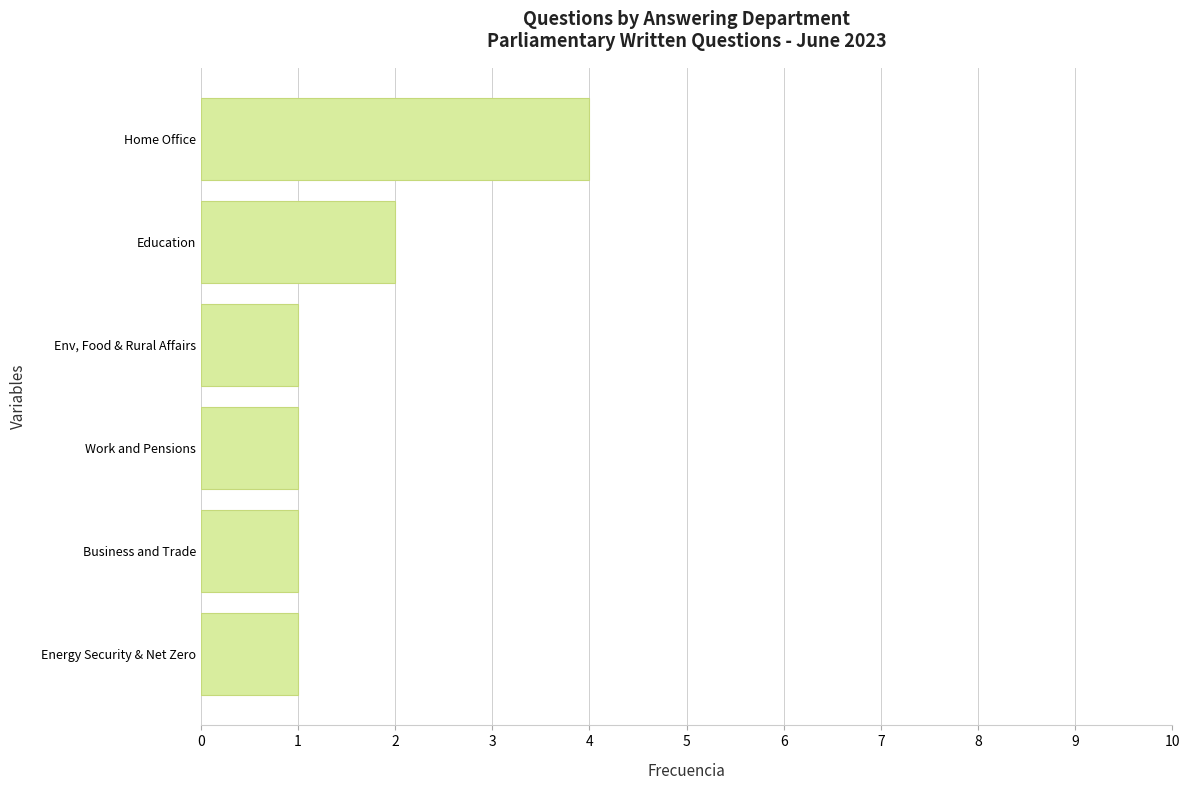

At which label is the value closest to 2?

Education